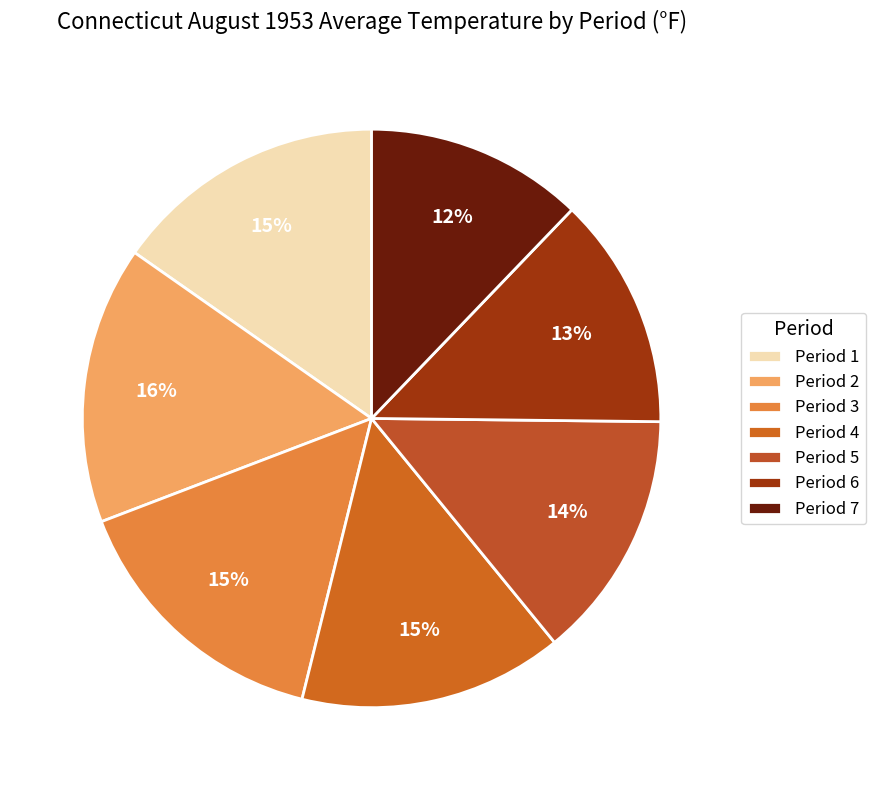

Which slice is the smallest?

Period 7